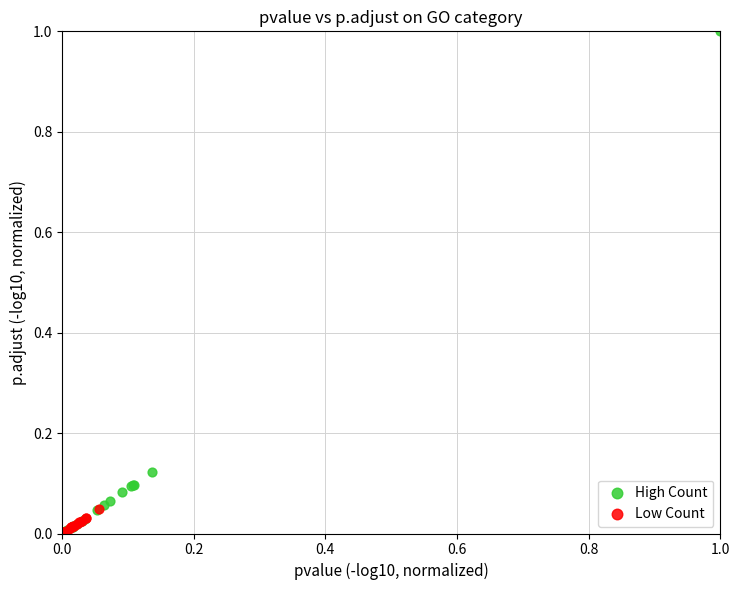

Which series has the largest Y range (max minus min)?

High Count